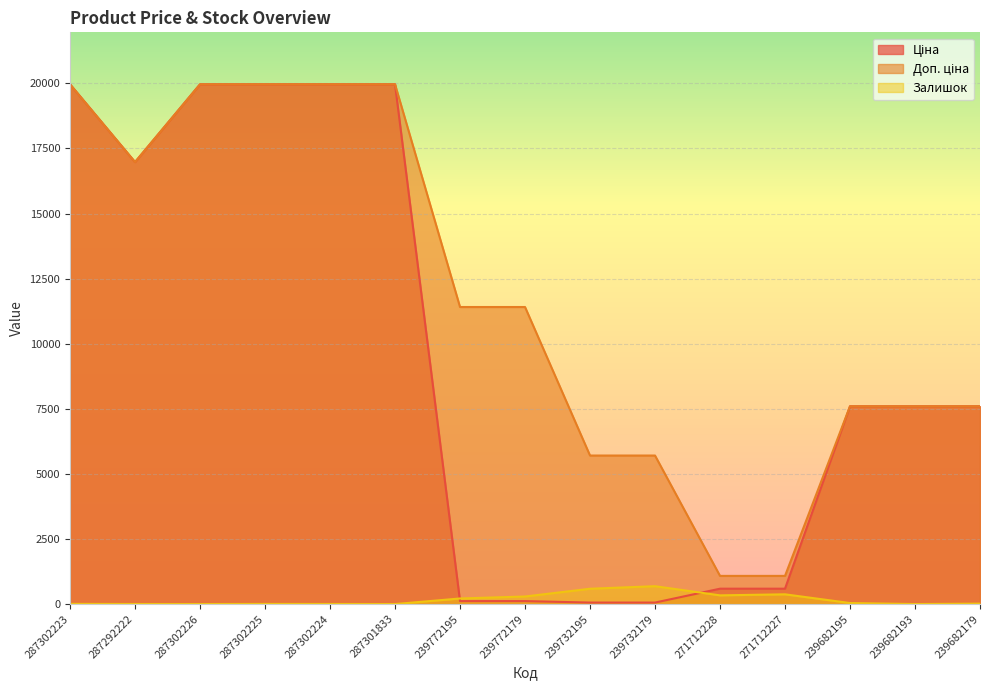

In Залишок, how many points are lower than both neighbors (excluding endpoints)?

4